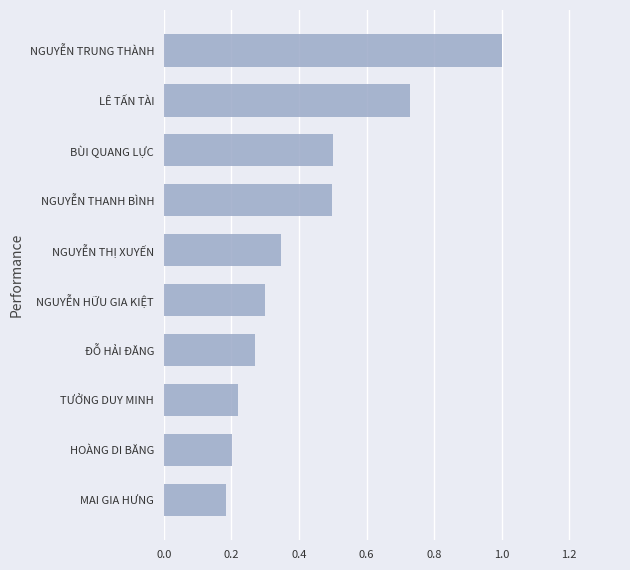

What is the sum of all values?

4.2